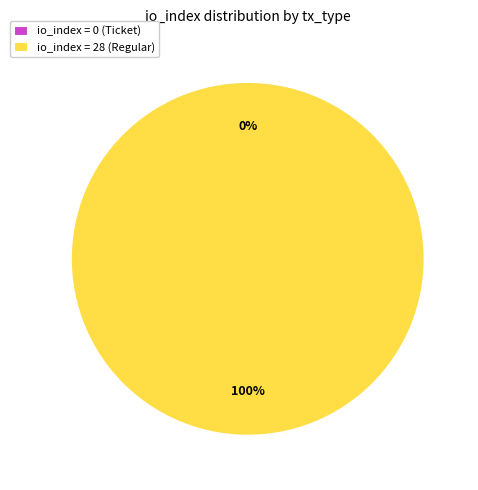

Is it true that tx_type: Regular (io_index=28) is 100% of the pie?

True